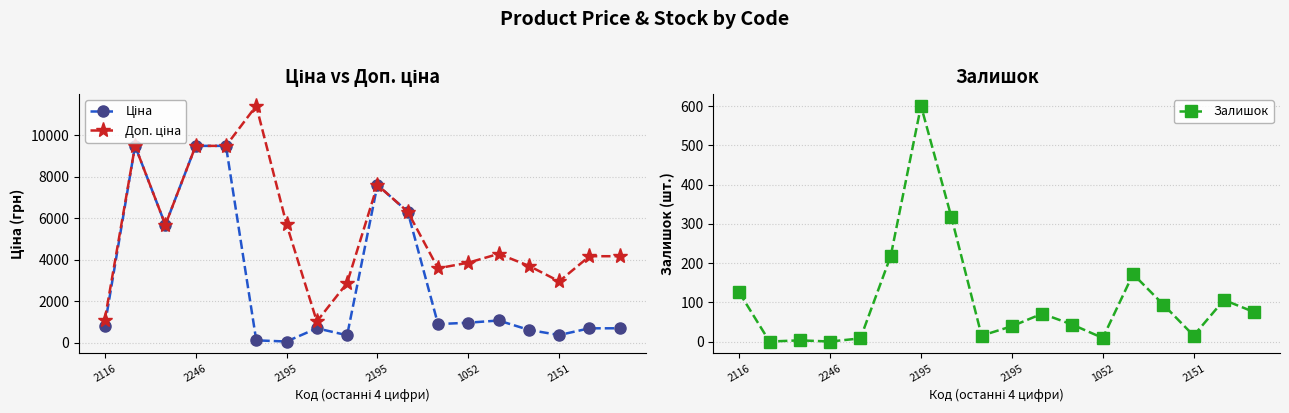

Reading left to right, extract all data points from this chart.

Ціна: 818.5	9480.1	5673.8	9480.1	9480.1	114.1	57.0	693.7	359.9	7596.5	6308.8	895.9	963.5	1069.8	617.0	369.5	694.3	694.3
Доп. ціна: 1109.2	9480.1	5673.8	9480.1	9480.1	11410.0	5705.0	1024.6	2878.8	7596.5	6308.8	3583.6	3854.0	4279.1	3701.9	2955.8	4165.6	4165.6
Залишок: 125.0	0.0	3.0	0.0	8.0	218.0	601.0	318.0	15.0	39.0	71.0	43.0	9.0	172.0	94.0	15.0	106.0	75.0